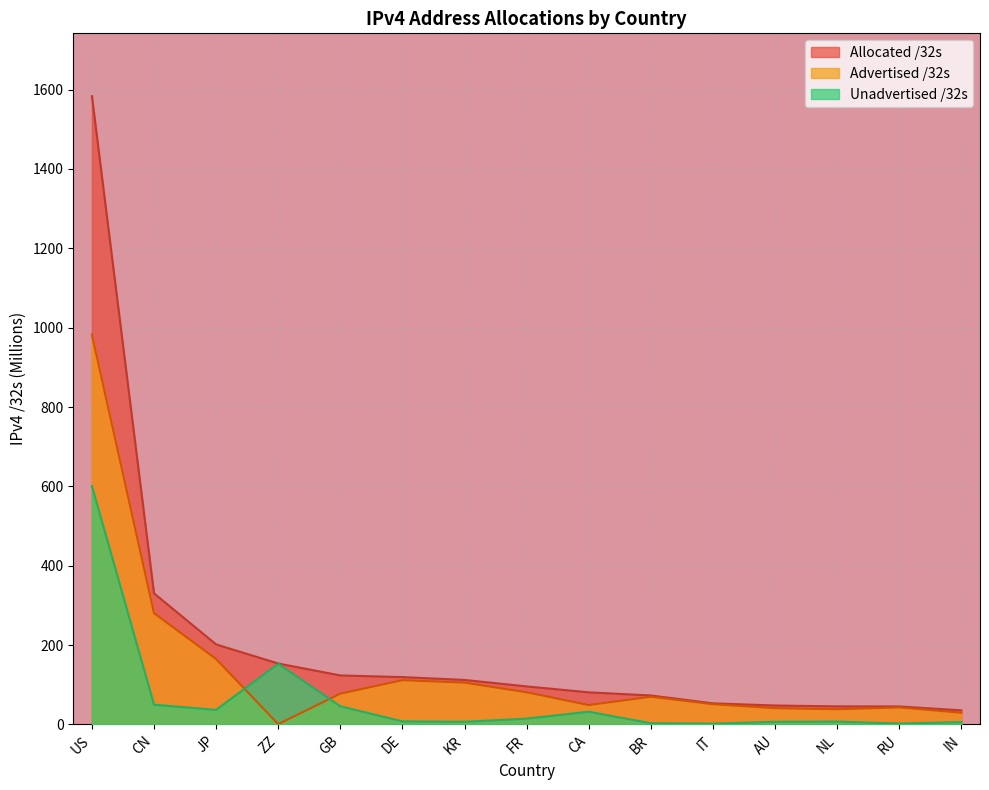

What is the label of the 2nd point from the right?

RU